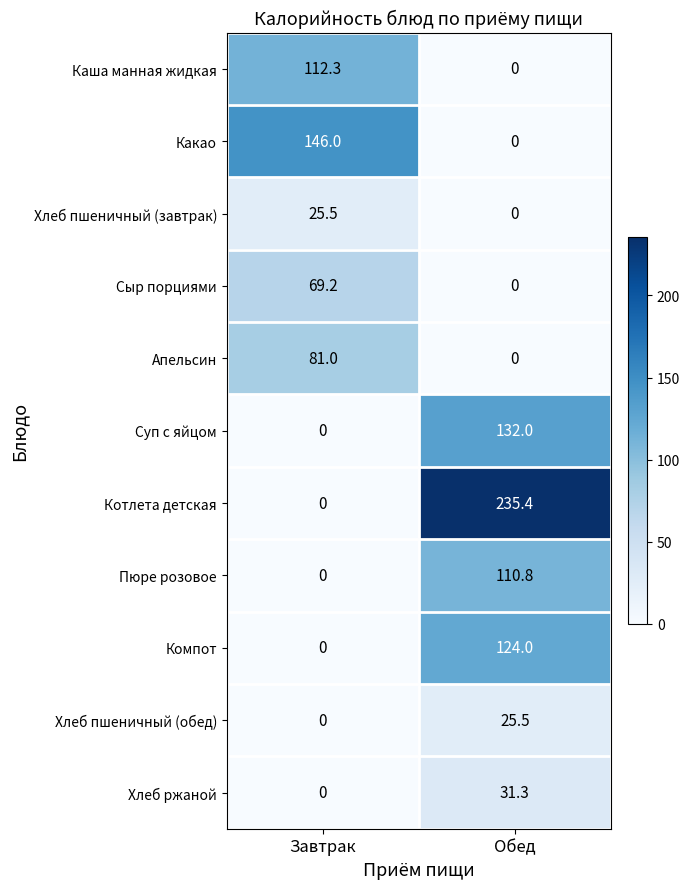

At how many categories does at least one series exceed 4?

2